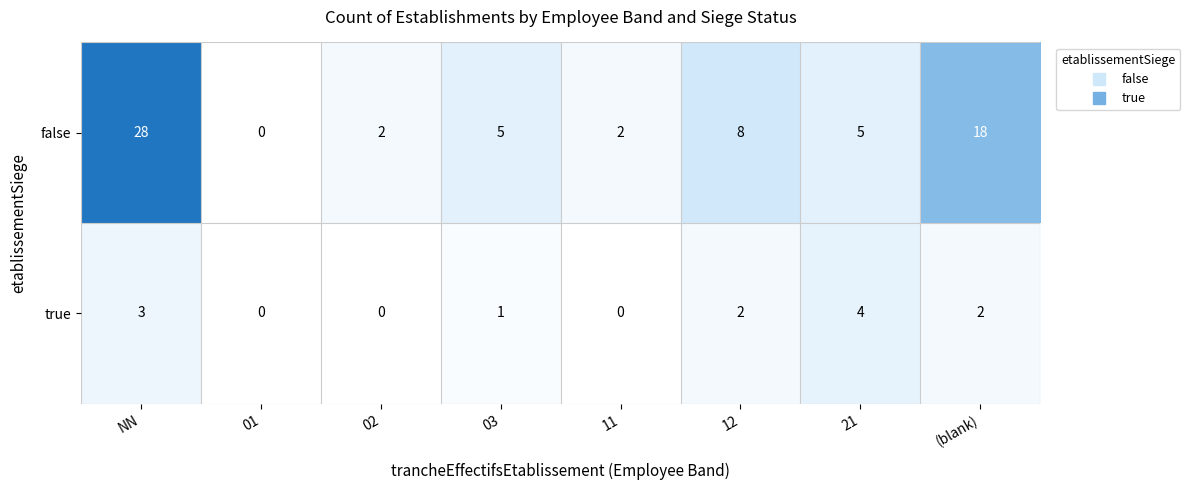

What is the difference between the maximum and minimum values in the true series?

4